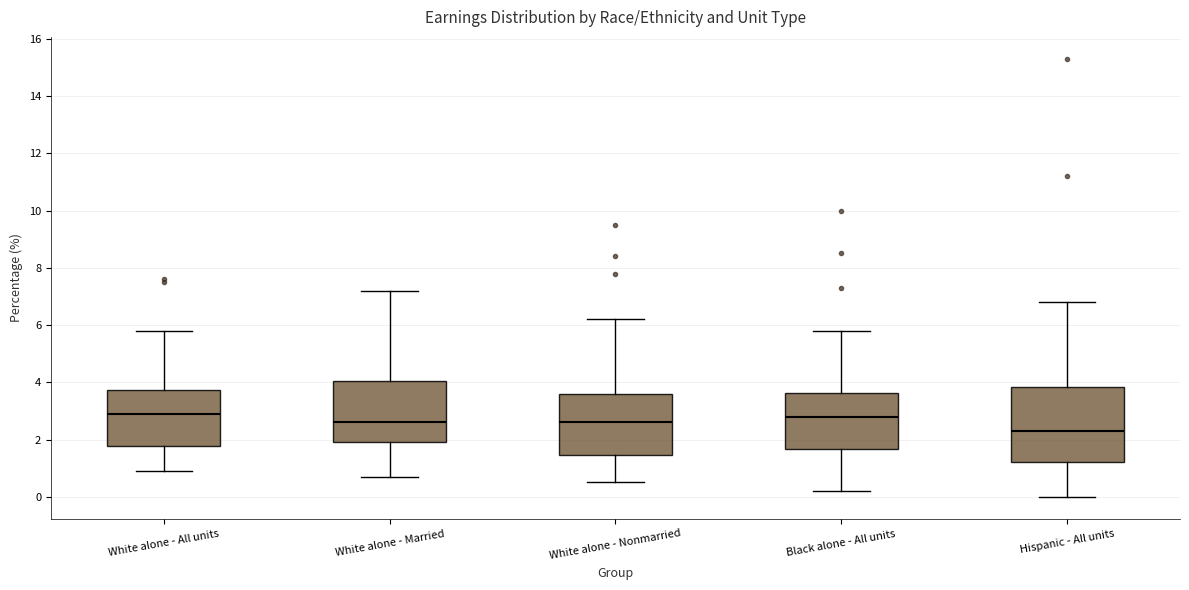

Which box has the lowest median line?

Hispanic - All units